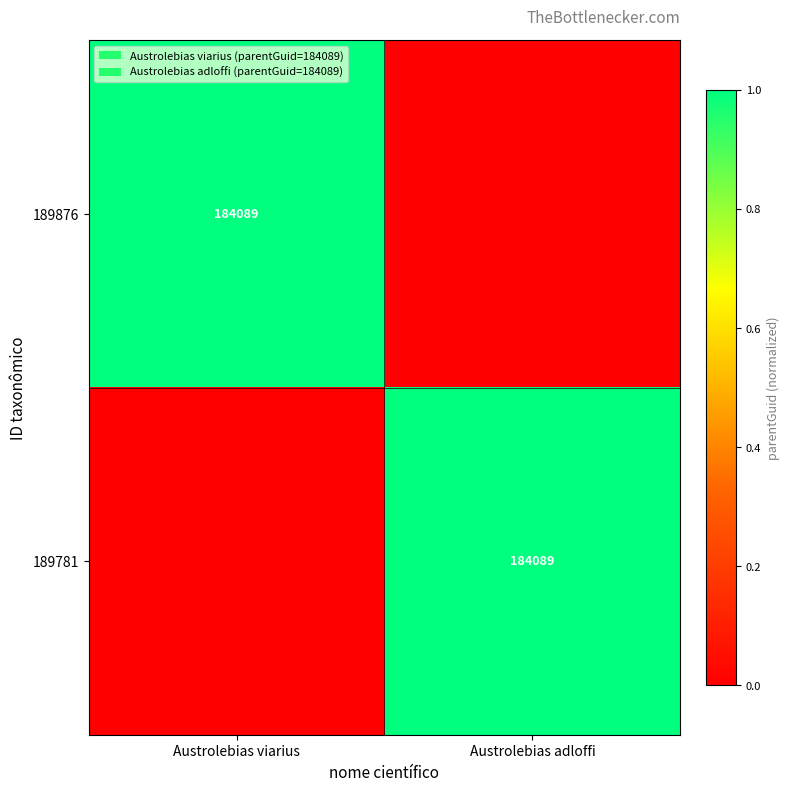

The 189876 series shows 64648 at Austrolebias viarius. True or false?

False